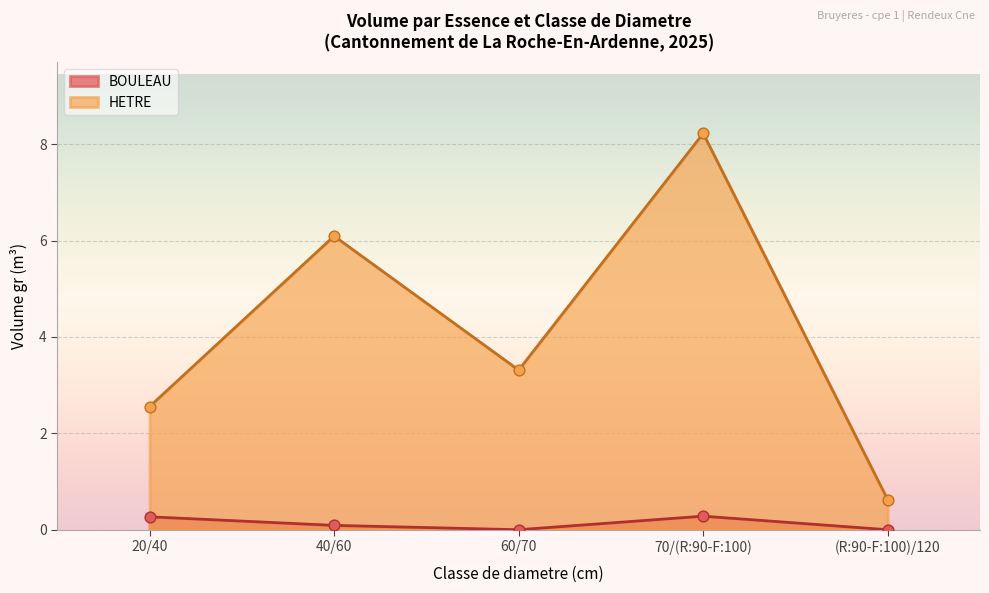

Is the value of BOULEAU at 40/60 HETRE greater than the value of HETRE at 60/70 HETRE?

No